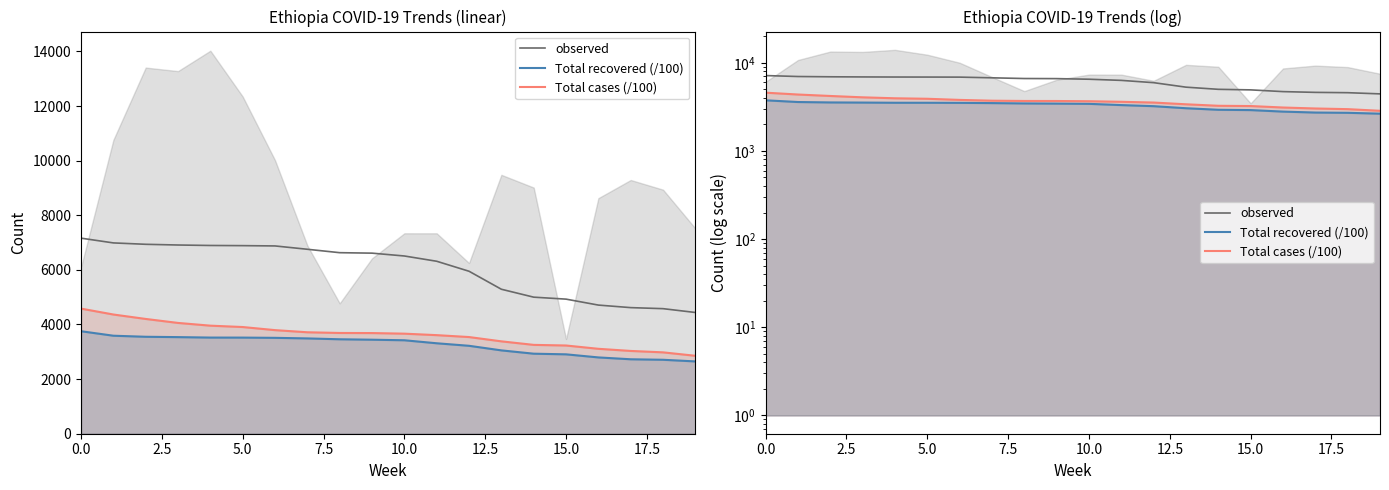

Which label corresponds to the smallest value in the chart?

19